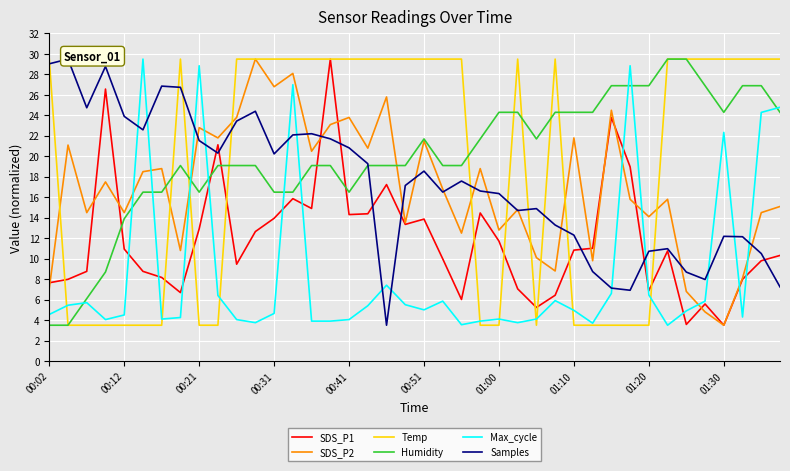

What is the lowest value of the Humidity series?

3.5